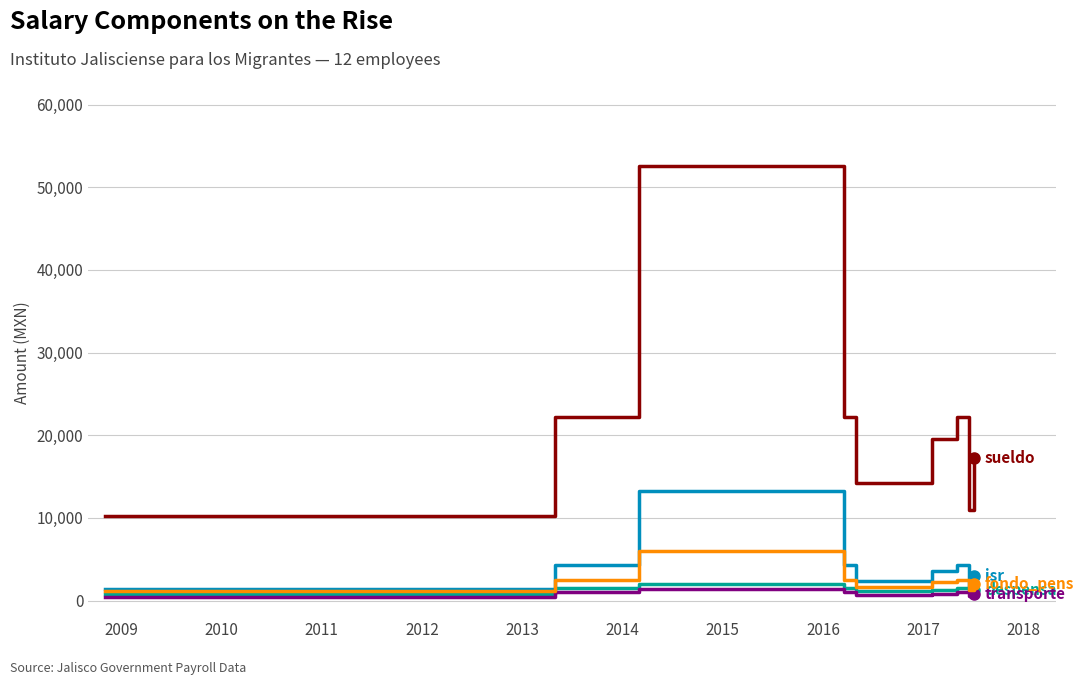

True or false: isr and fondo_pens cross at least once.

False